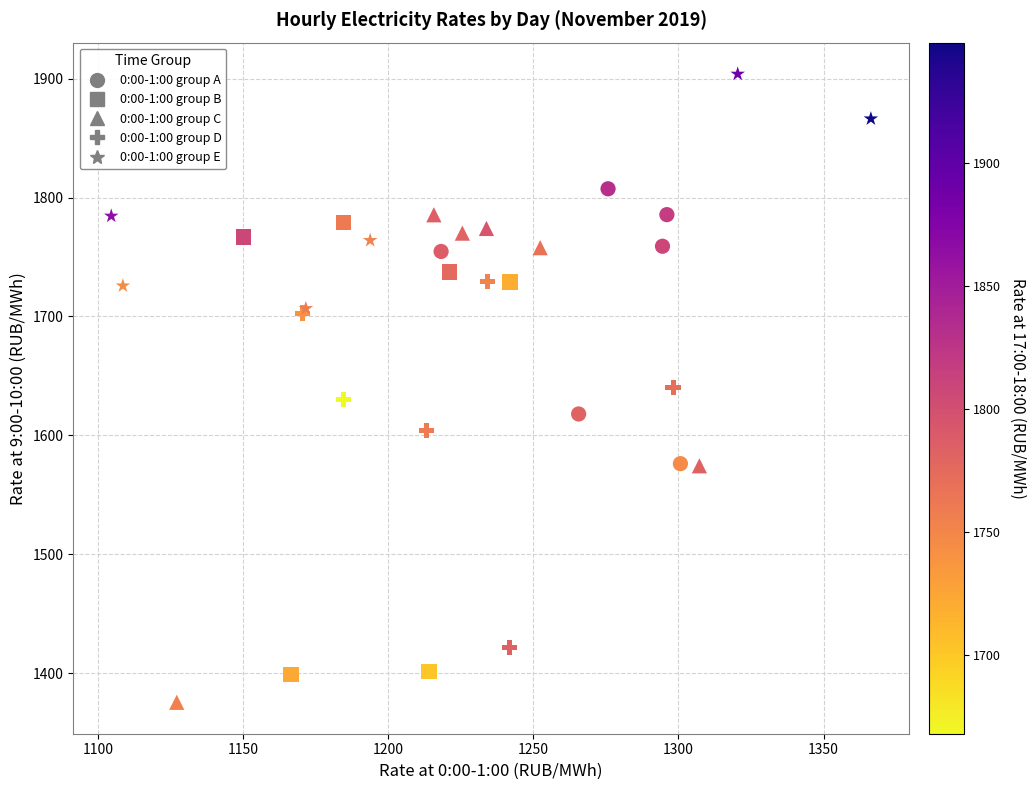

Which series has the widest spread of Y values?

0:00-1:00 group C